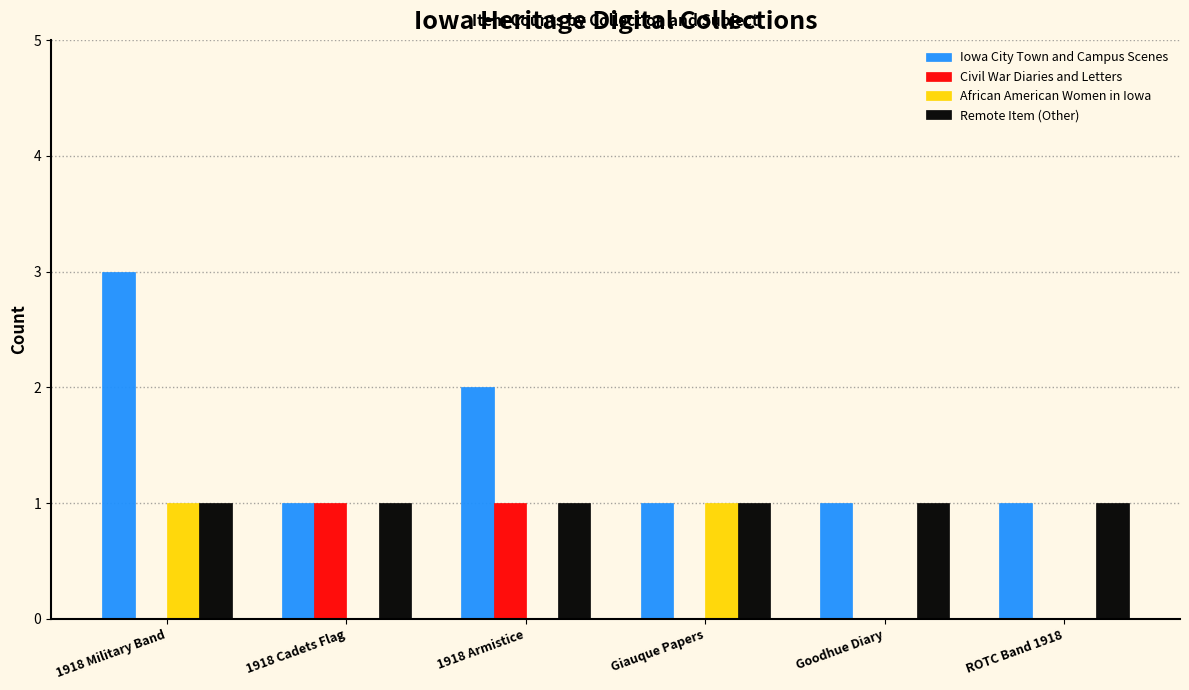

What is the greatest value displayed?

3